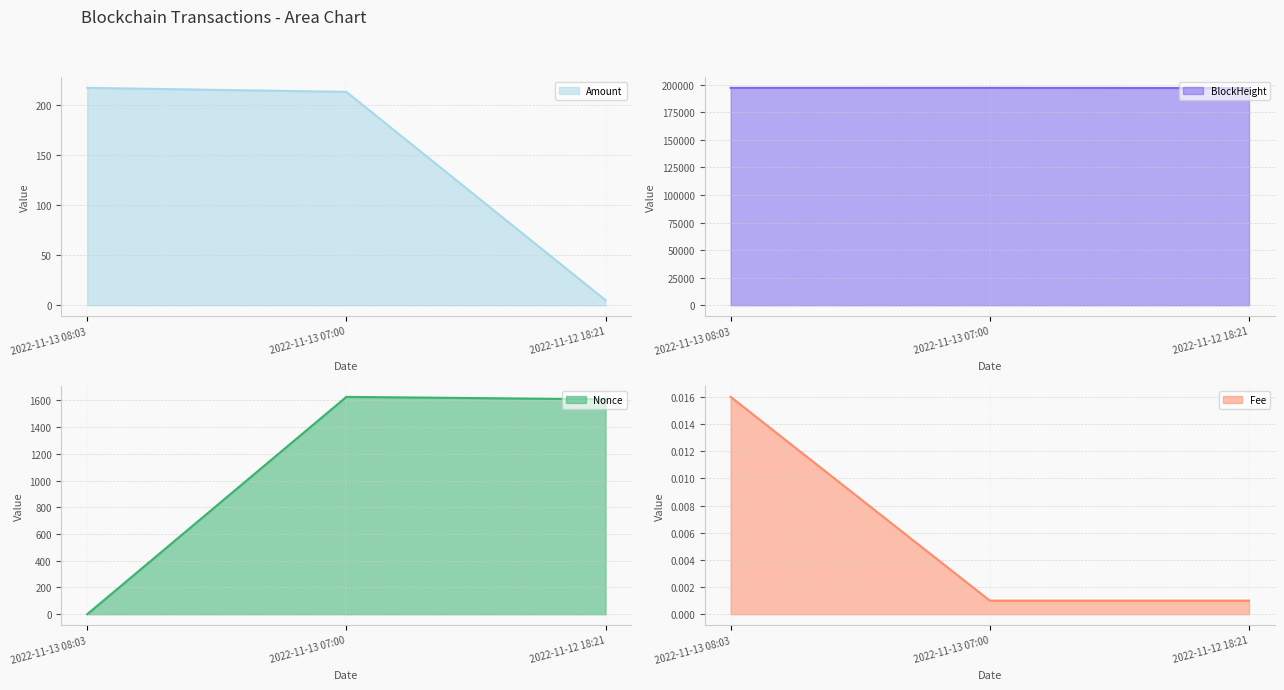

Which series has the largest total across all categories?

BlockHeight